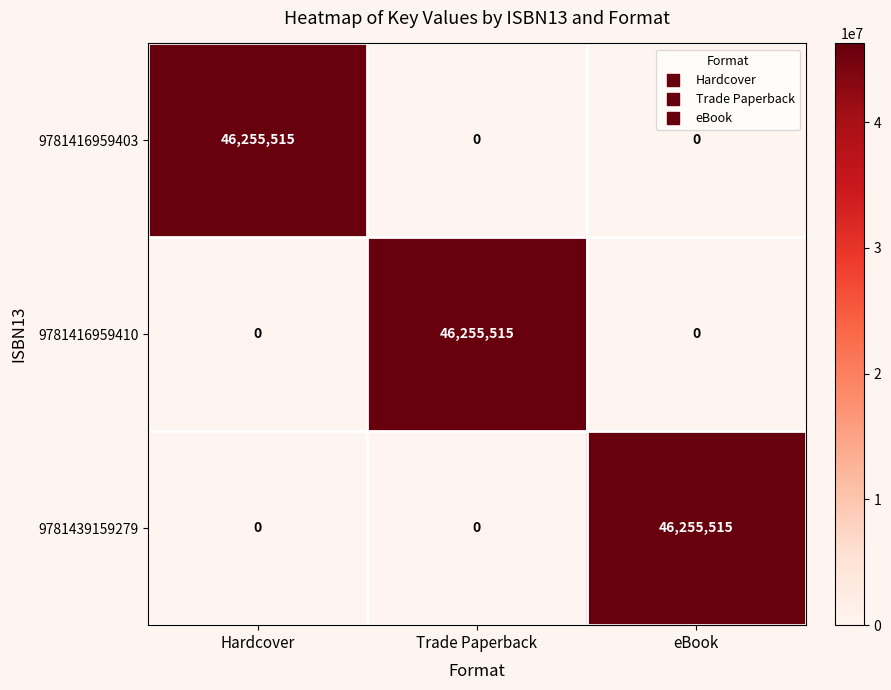

What is the difference between the 9781416959410 values at Trade Paperback and eBook?

46255515